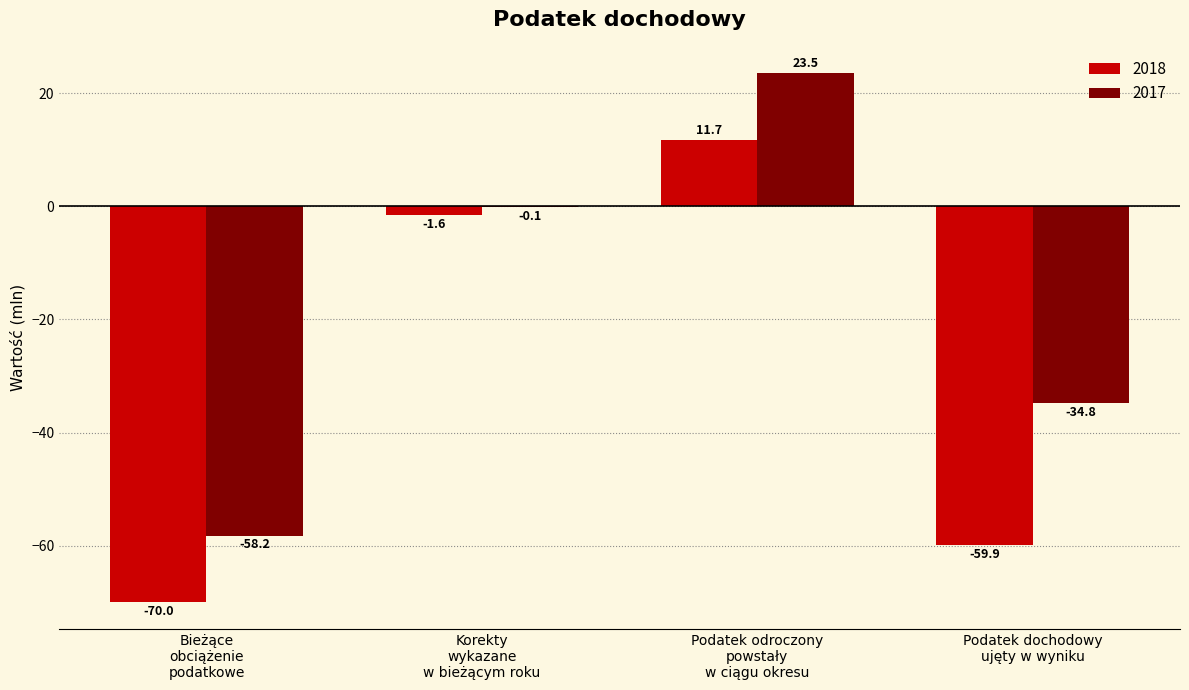

What is the sum of all 2017 values?

-69.6